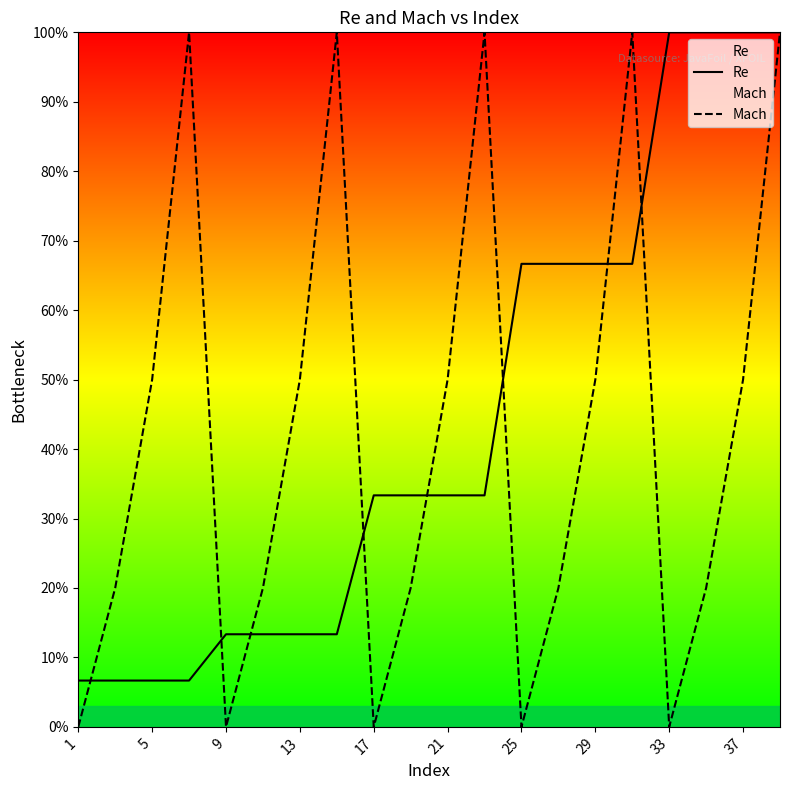

The value of Re at 25 is 66.7. True or false?

True